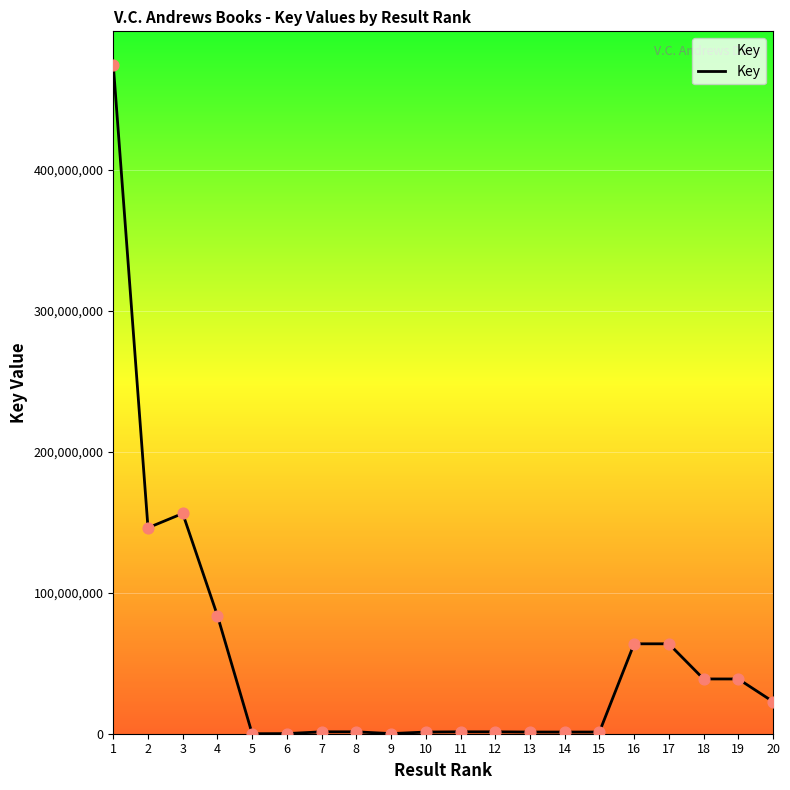

What is the change in value from 14 to 18?

+37653128